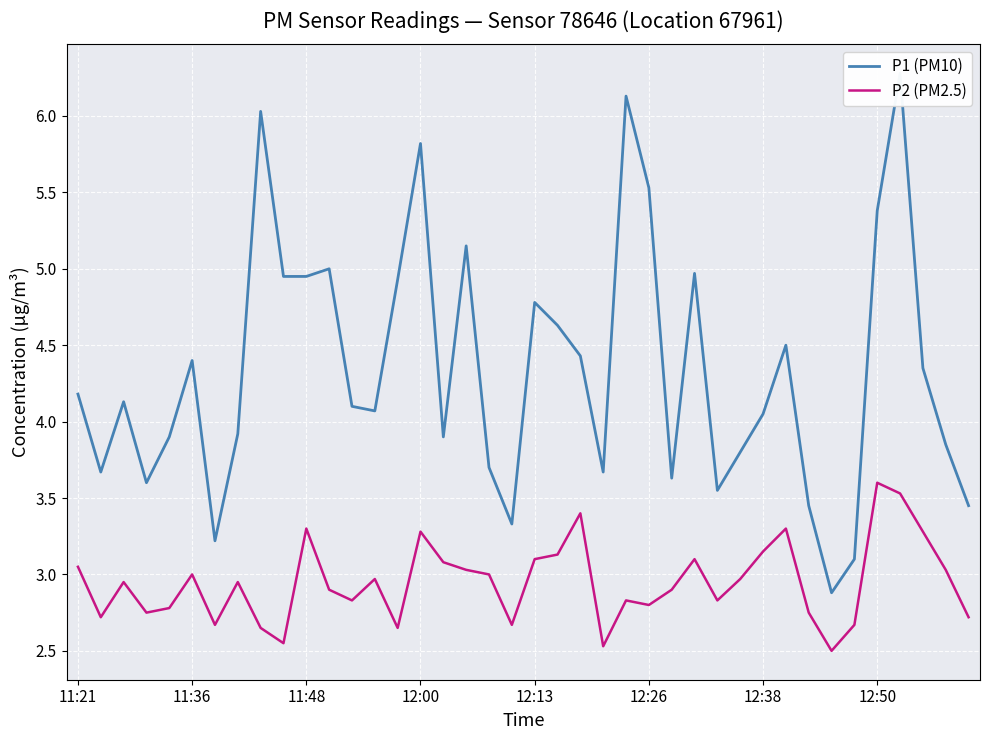

The value of P2 (PM2.5) at 12:26 is 2.8. True or false?

True